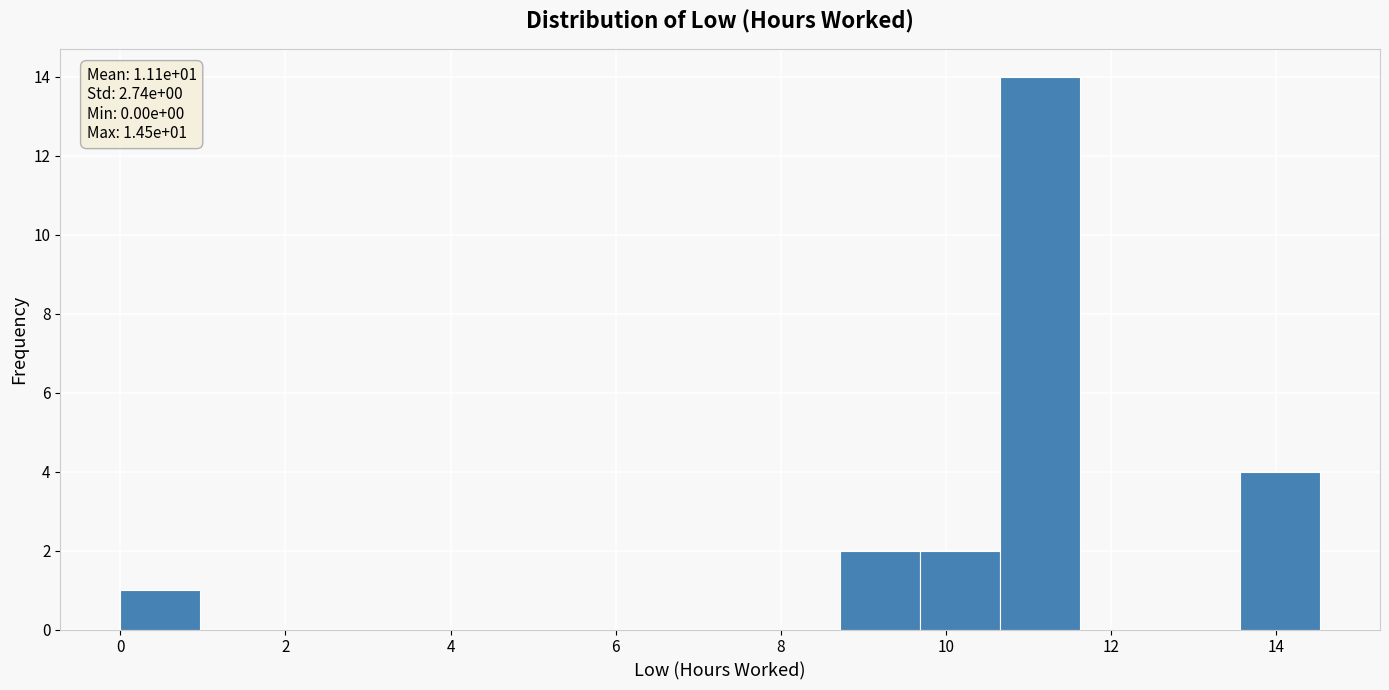

Over which range of the x-axis is the bar tallest?

10.6 to 11.6